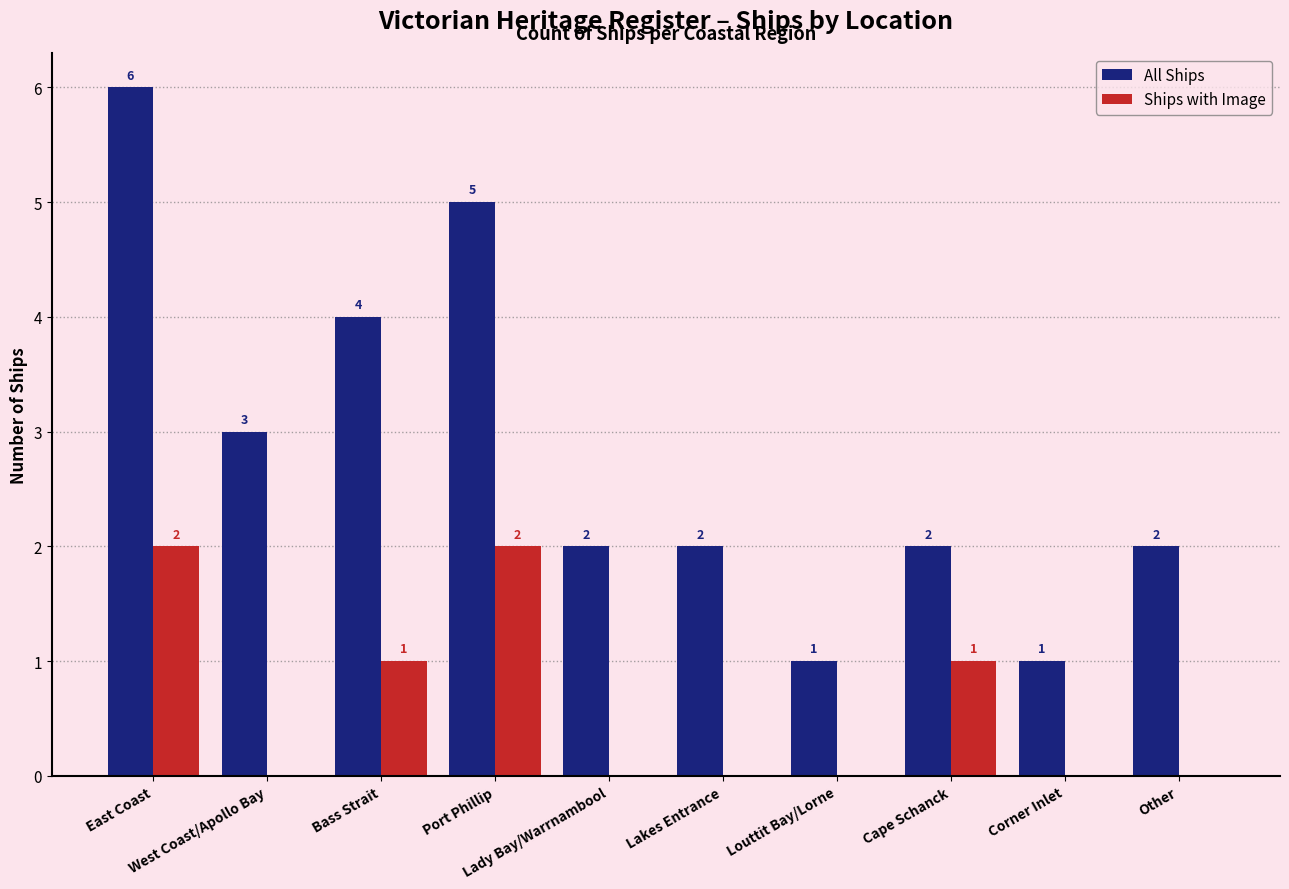

How many positive values does the Ships with Image series have?

4